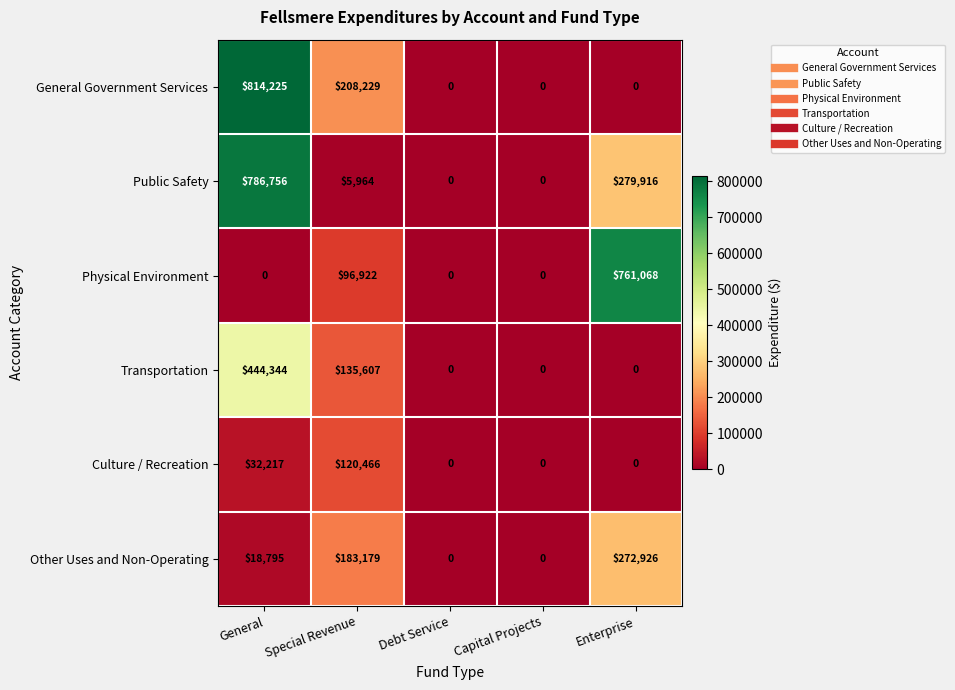

Count the number of categories in the chart.

5